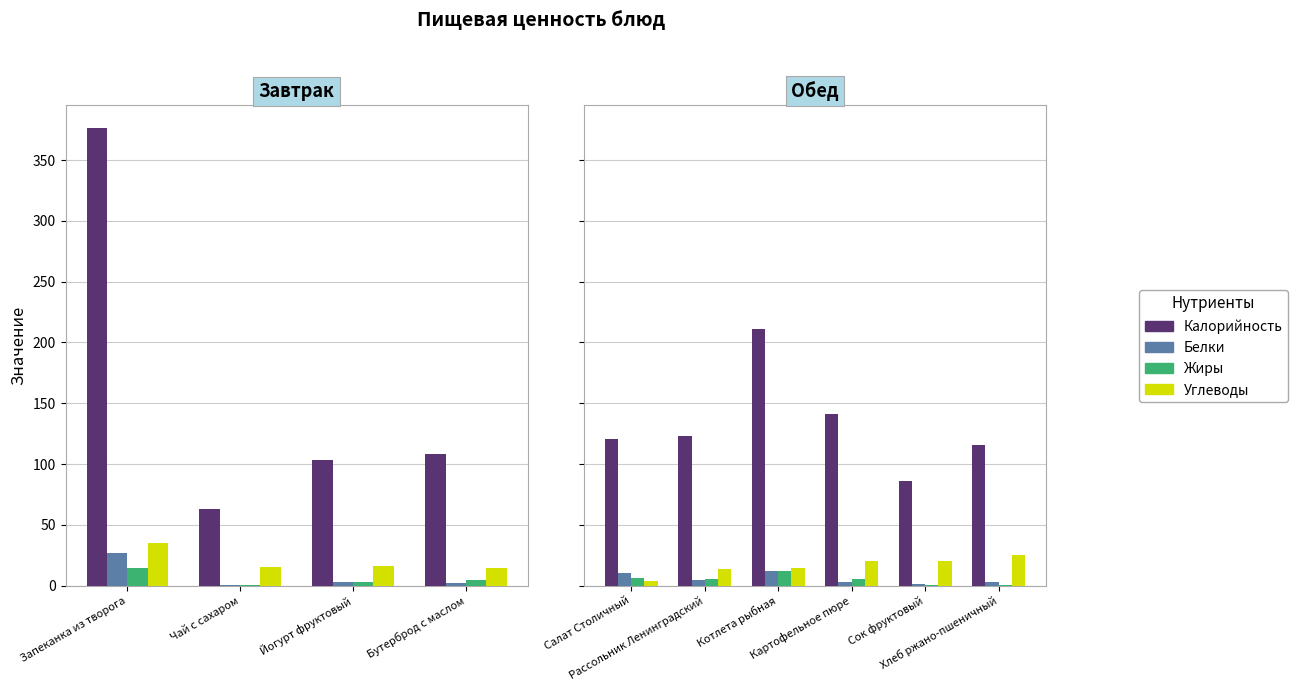

The Белки series shows 4.6 at Хлеб ржано-пшеничный. True or false?

False